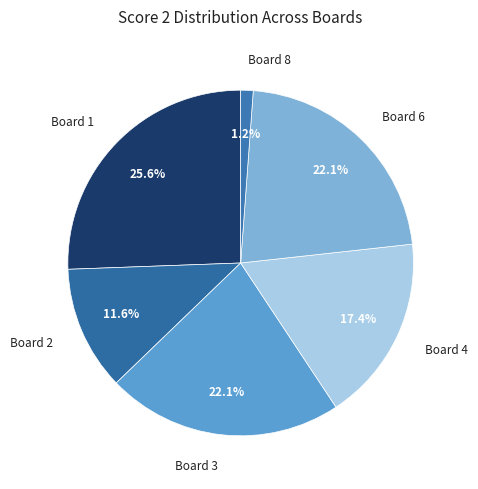

Is Board 3 the majority of the pie?

No